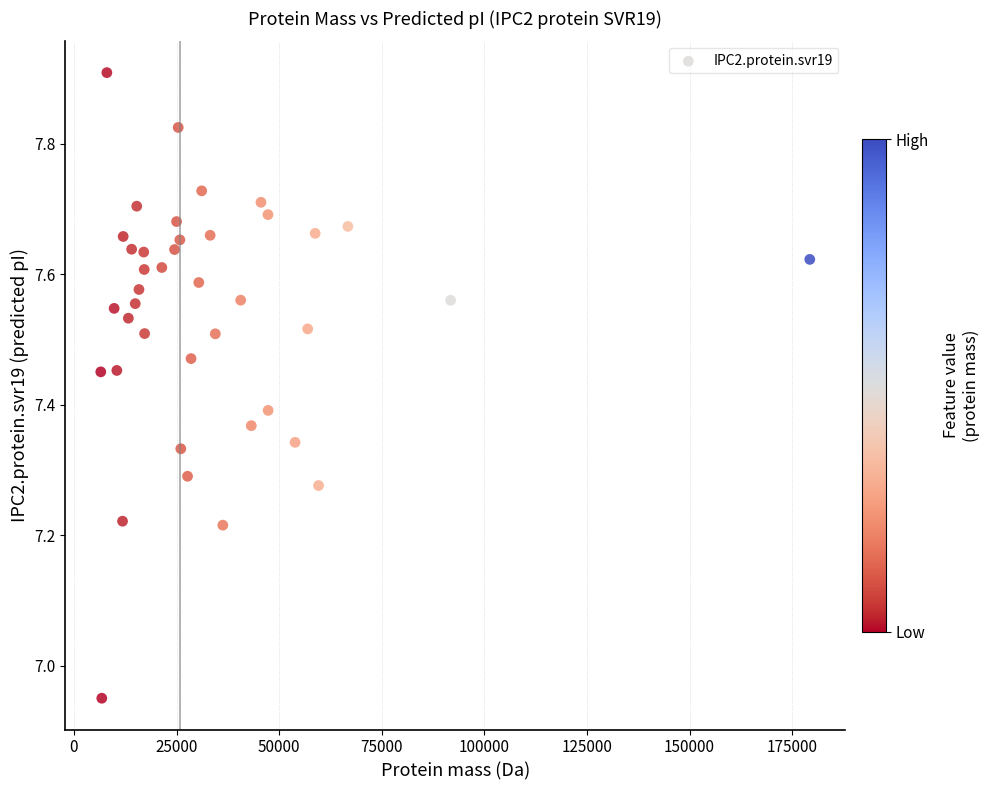

What is the range of X values (max minus min)?

172759.9